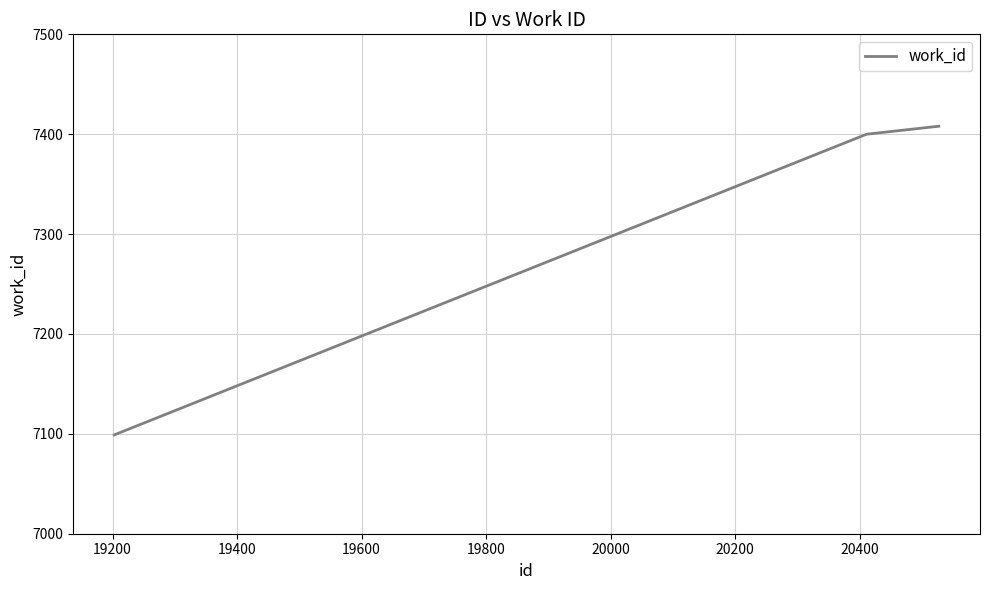

What is the difference between the second highest and minimum values?

301